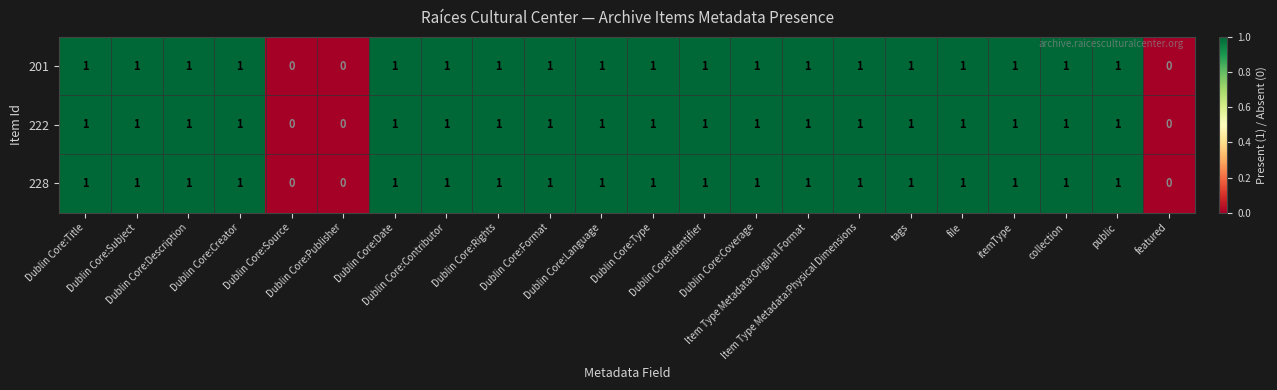

How many distinct data groups are displayed?

3